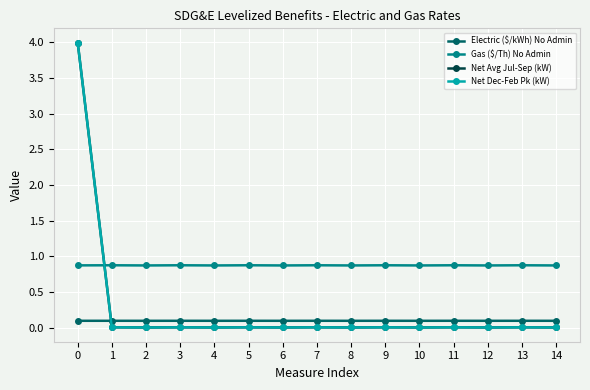

True or false: Net Avg Jul-Sep (kW) and Electric ($/kWh) No Admin cross at least once.

True